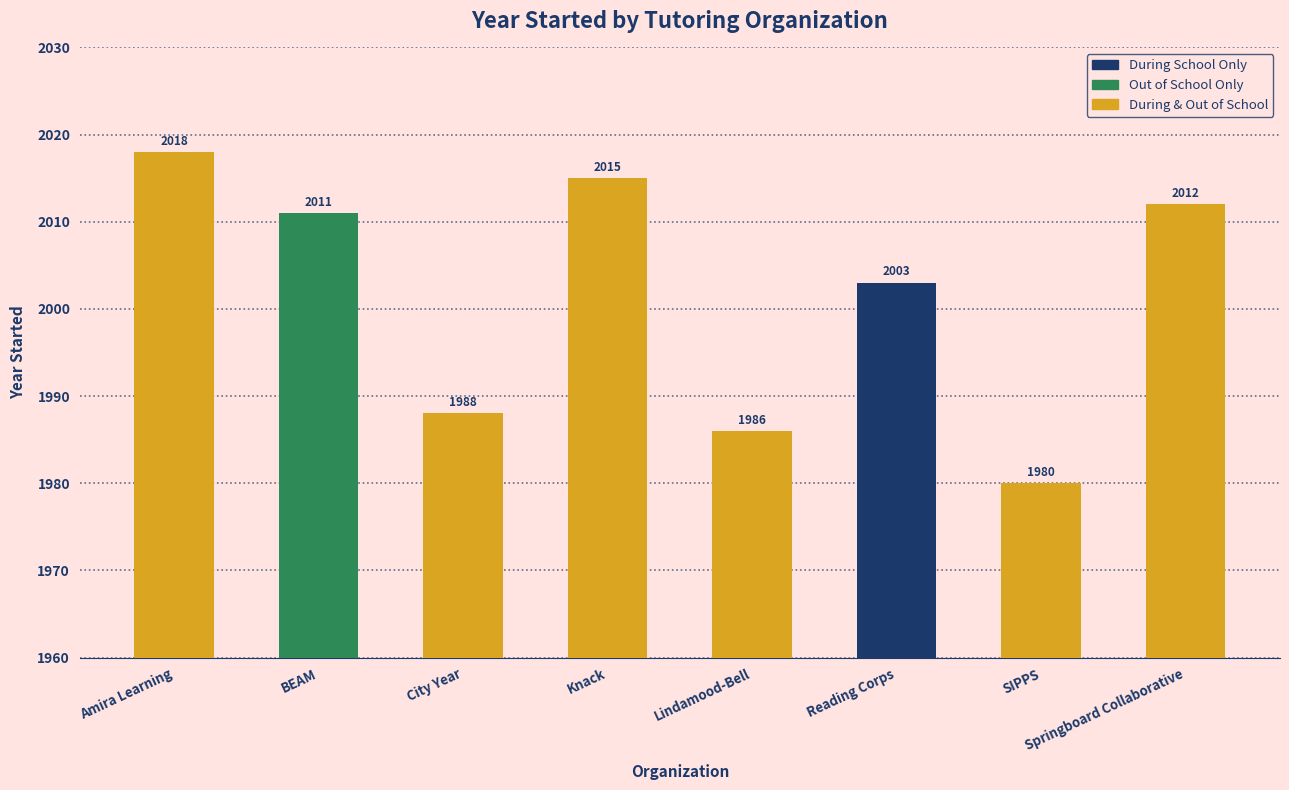

Which has a higher value, BEAM or Reading Corps?

BEAM